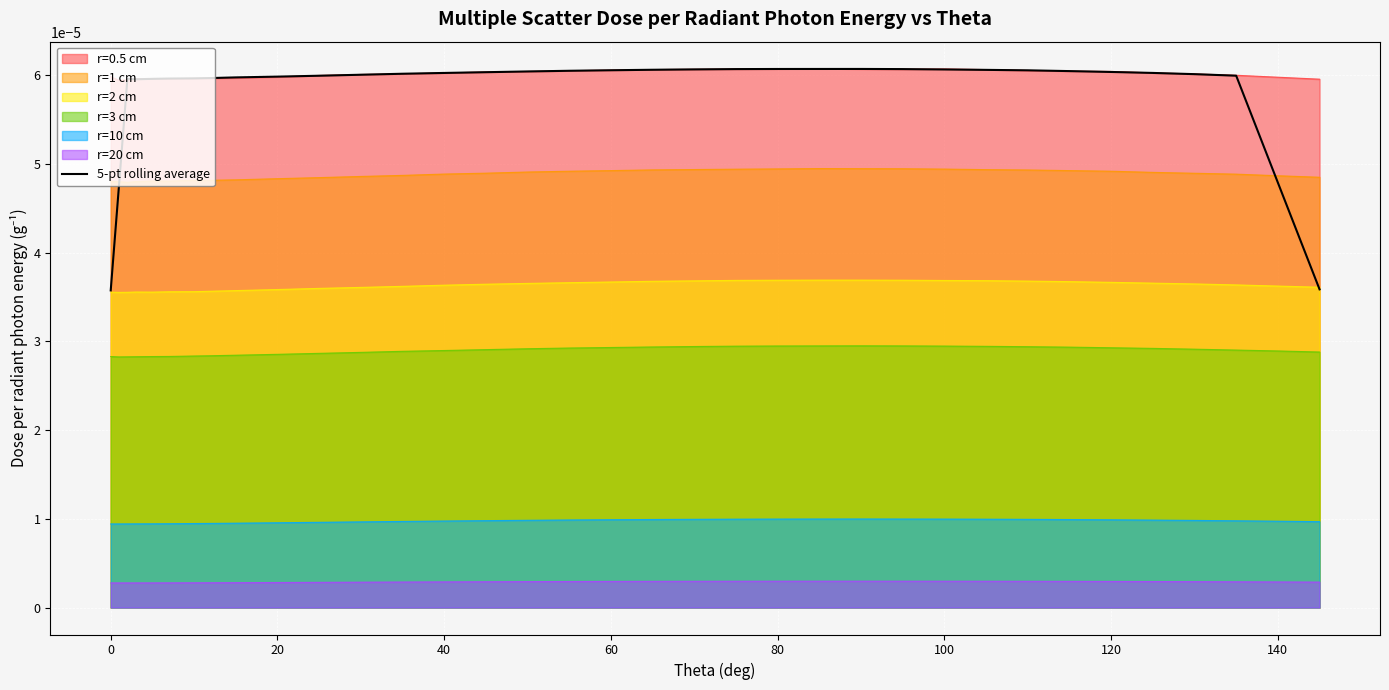

True or false: r=1 cm and r=3 cm cross at least once.

False